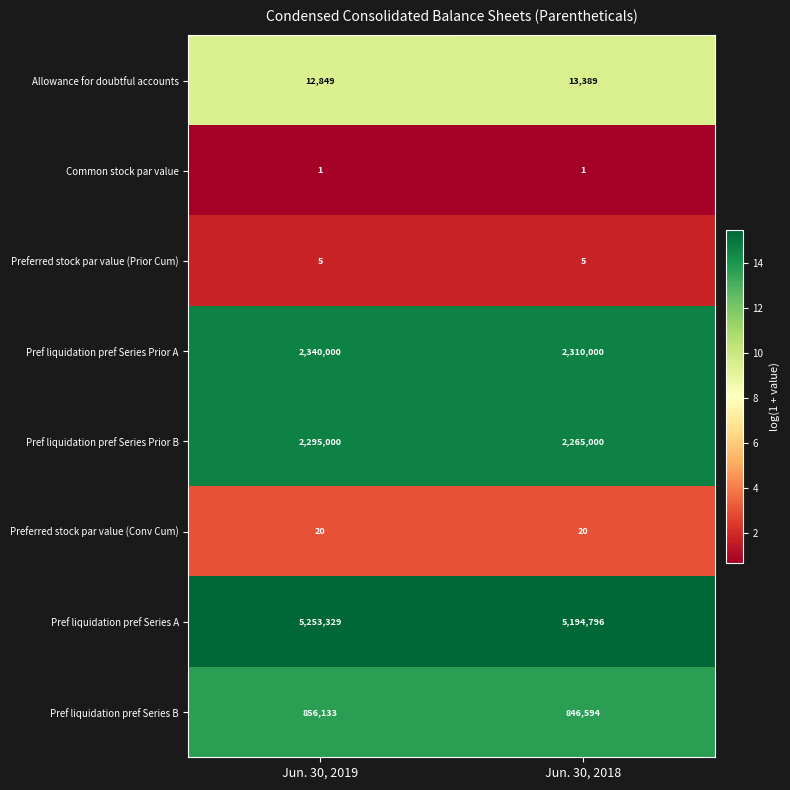

What is the total value across all series at Jun. 30, 2018?

10629805